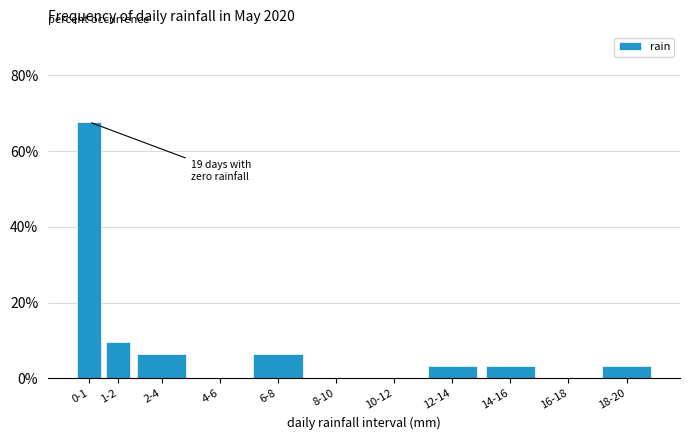

Reading right to left, list all the values displayed in this chart.

18-20=3.2	16-18=0.0	14-16=3.2	12-14=3.2	10-12=0.0	8-10=0.0	6-8=6.5	4-6=0.0	2-4=6.5	1-2=9.7	0-1=67.7